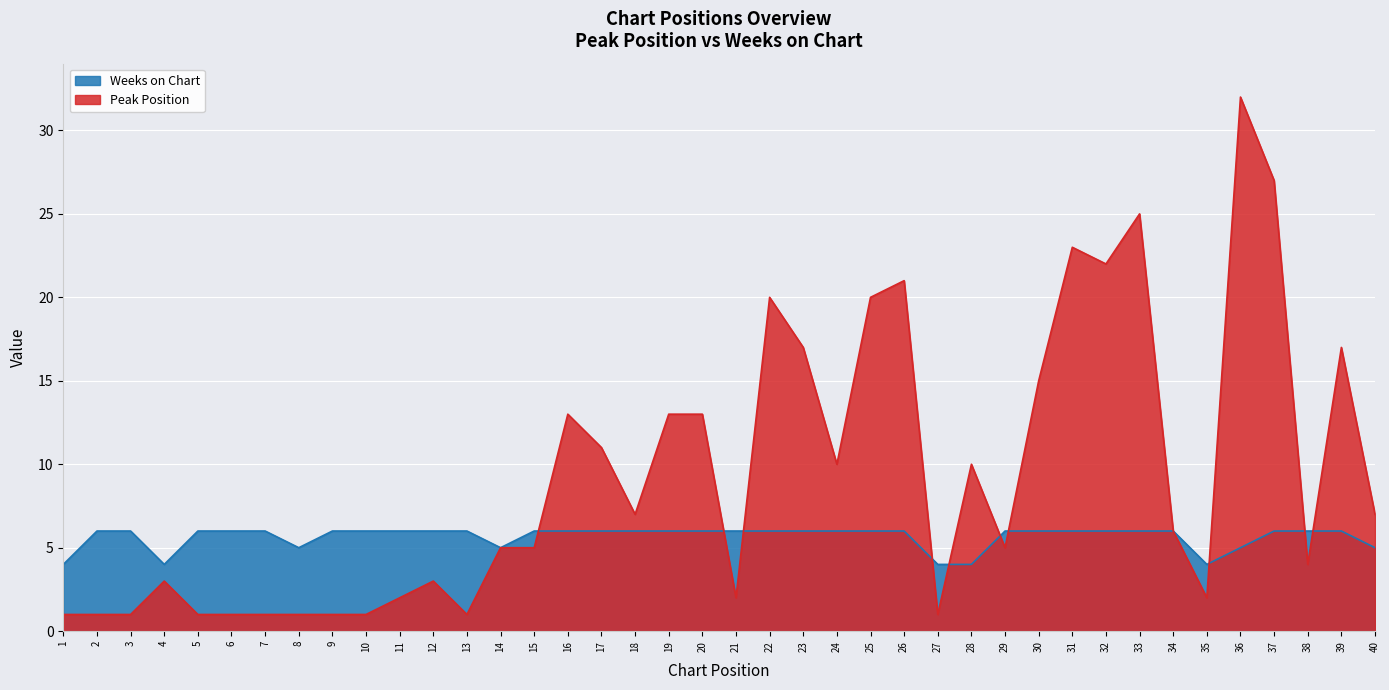

True or false: Weeks on Chart has a value of 6 at 30.

True